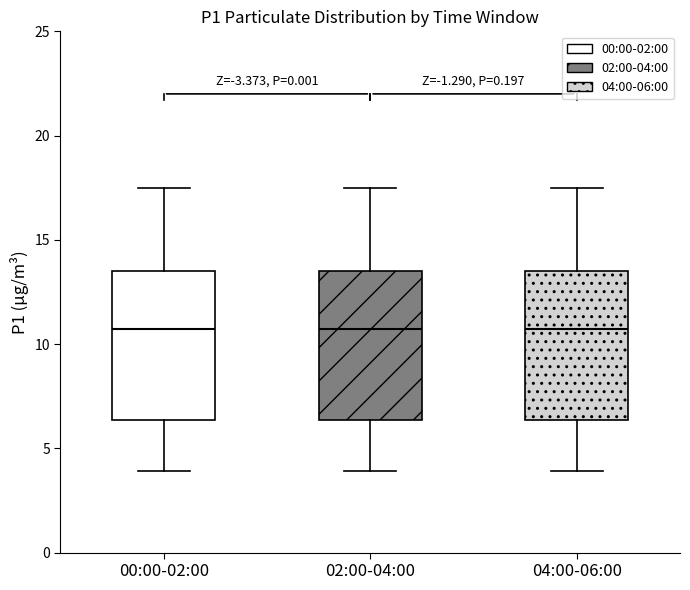

Reading left to right, transcribe this box plot: for each box, give where its median line is, the range the box spans, and where its two whiskers end, as read against the y-axis. The values are not printed on the chart, so give them approximately, as read against the axis.

00:00-02:00: median 10.5, box 6.5 to 13.5, whiskers 4.0 to 17.5
02:00-04:00: median 10.5, box 6.5 to 13.5, whiskers 4.0 to 17.5
04:00-06:00: median 10.5, box 6.5 to 13.5, whiskers 4.0 to 17.5